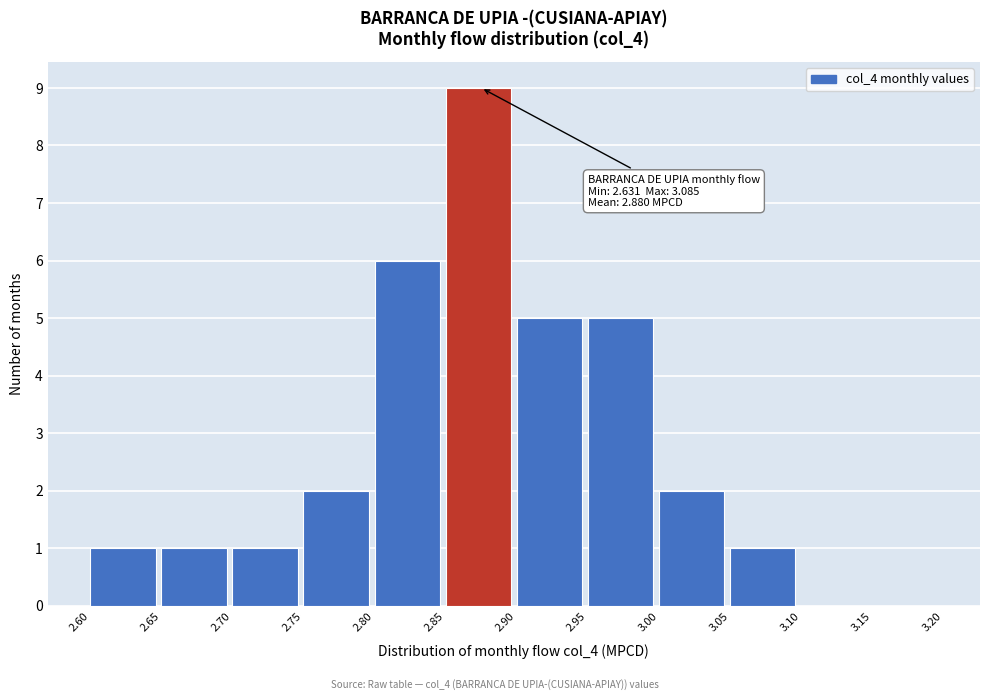

Which range on the x-axis has the tallest bar?

2.85 to 2.90